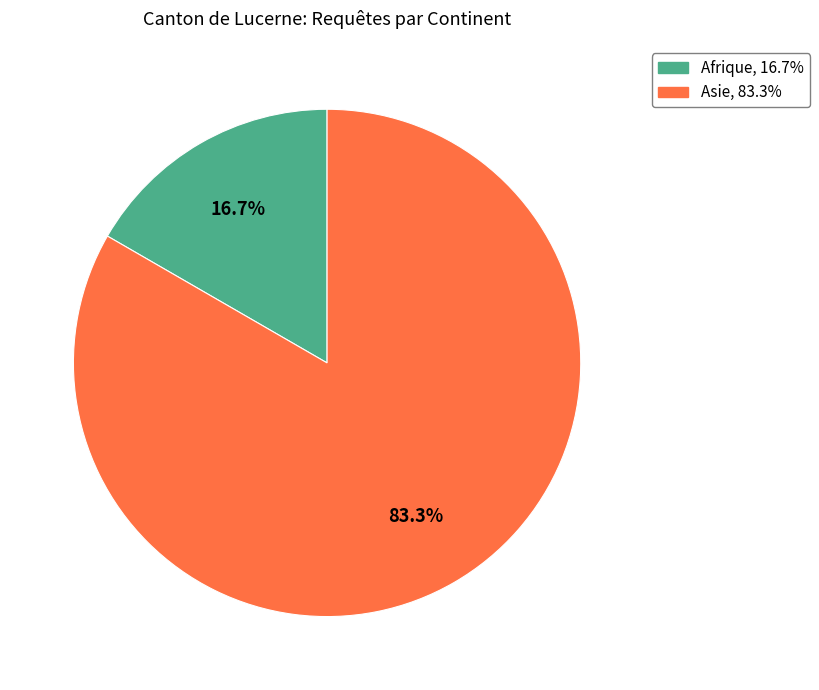

How many slices are in this pie chart?

2